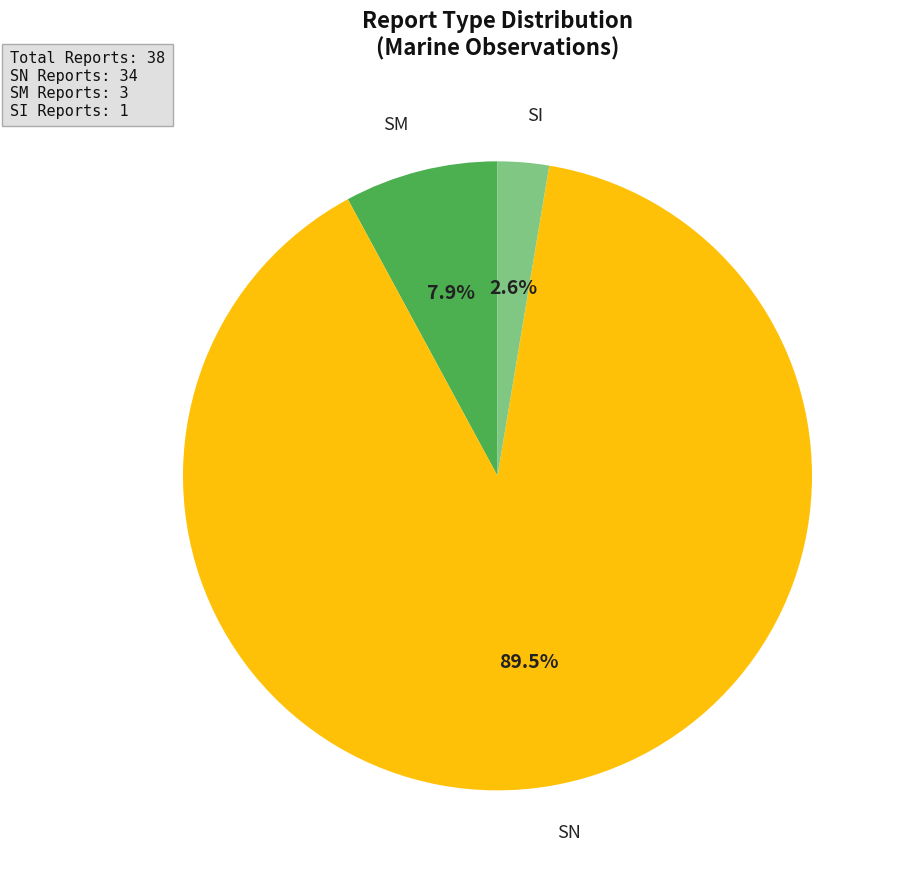

To the nearest percent, what is the average slice percentage?

33%